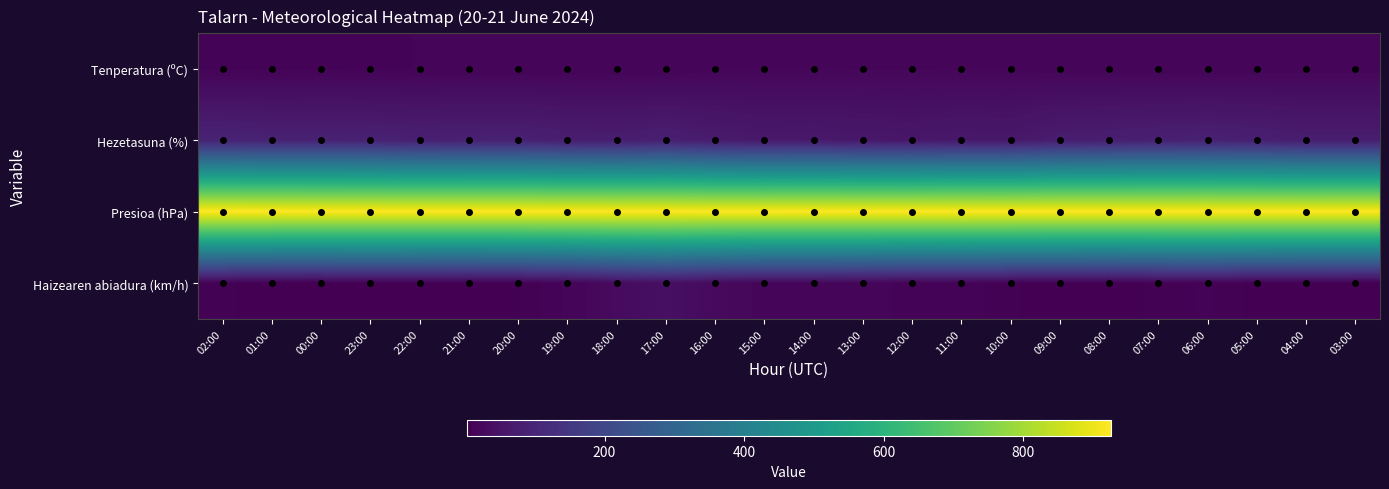

Which series has the largest range (max minus min)?

Haizearen abiadura (km/h)